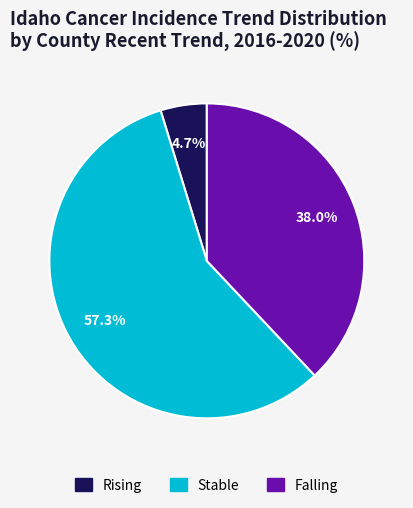

Is there any slice that represents more than half of the pie?

Yes